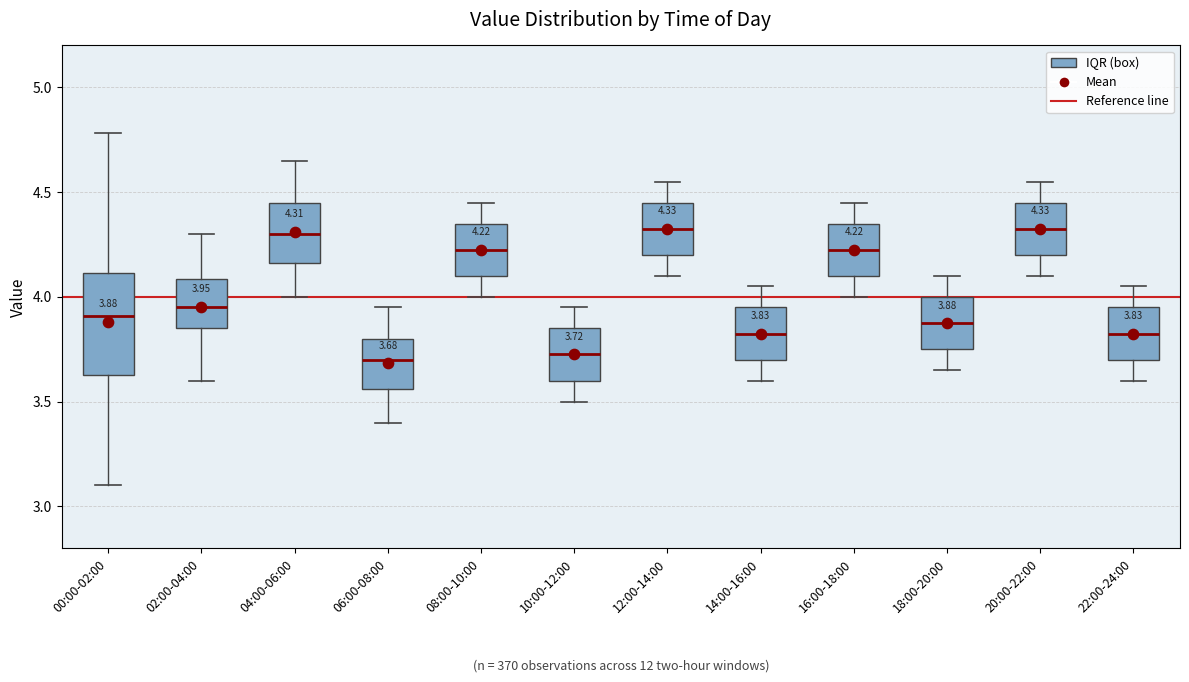

Comparing the boxes themselves (not the whiskers), which one is the tallest?

00:00-02:00